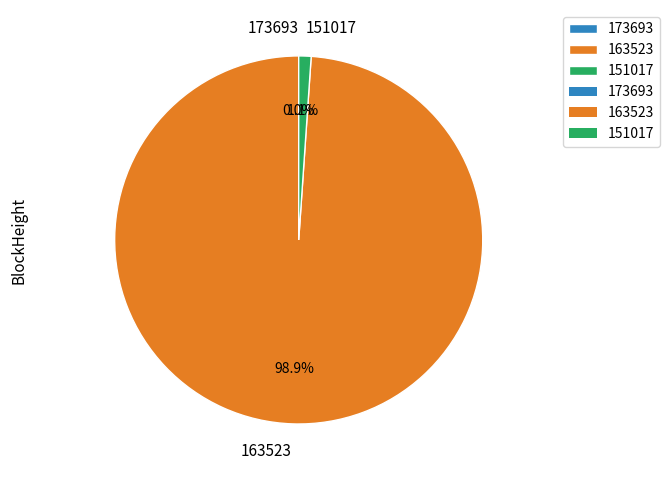

Is there any slice that represents more than half of the pie?

Yes